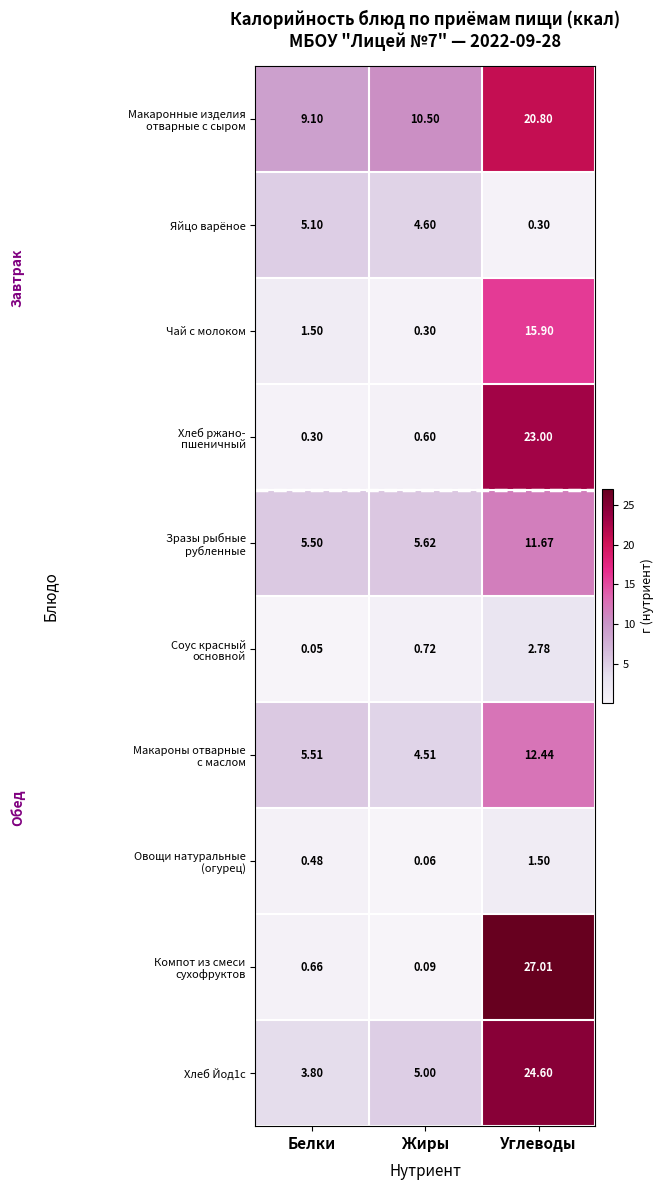

Where is Яйцо варёное nearest to the value 2?

Углеводы